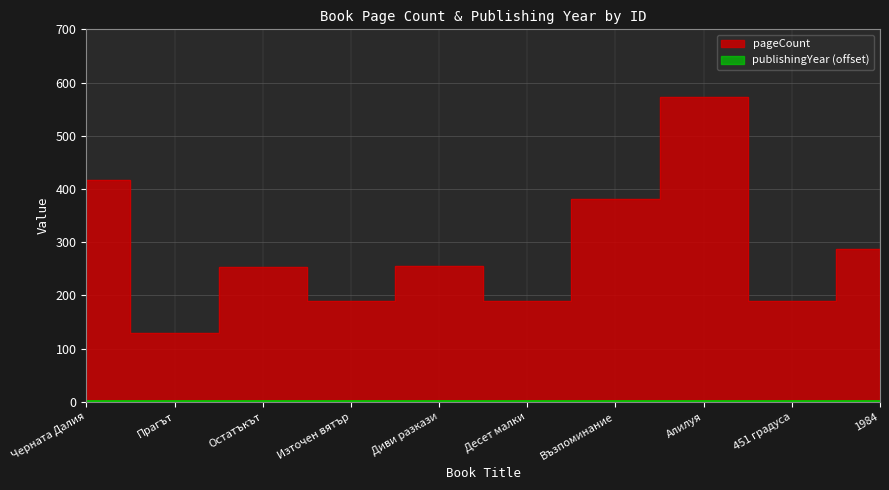

How many data points does each series have?

10